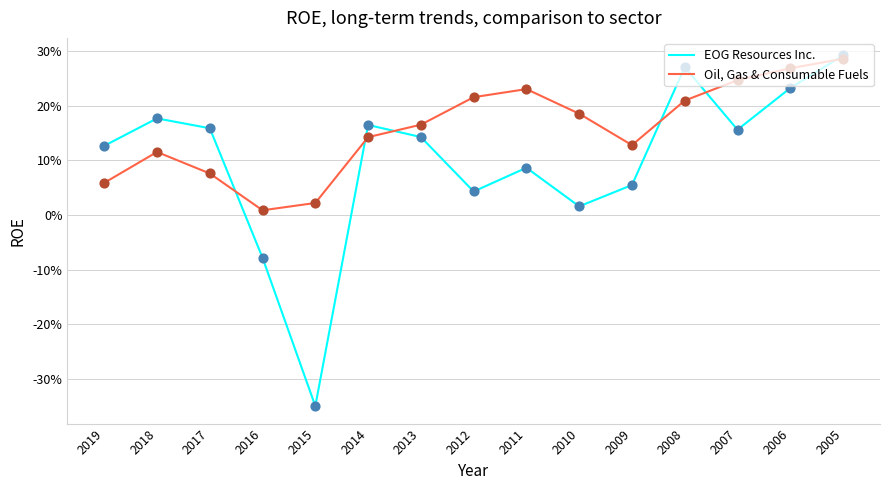

What is the total value across all series at 2019?

0.2